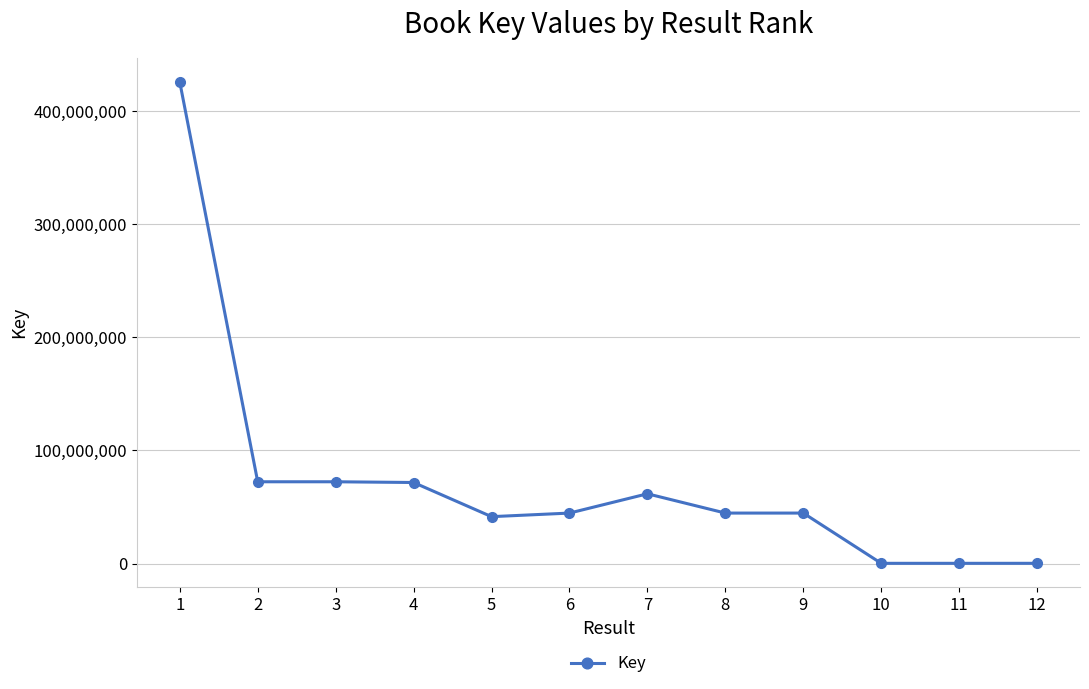

What is the value of the 8th point from the left?

44717569